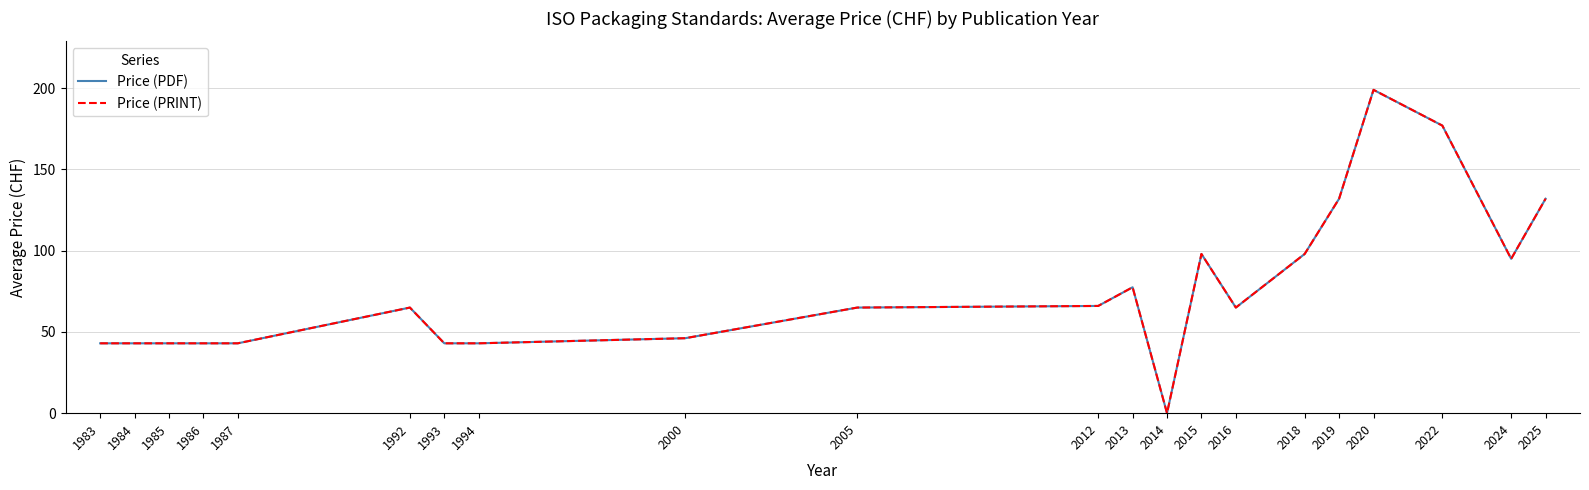

Does the chart have visible grid lines?

Yes